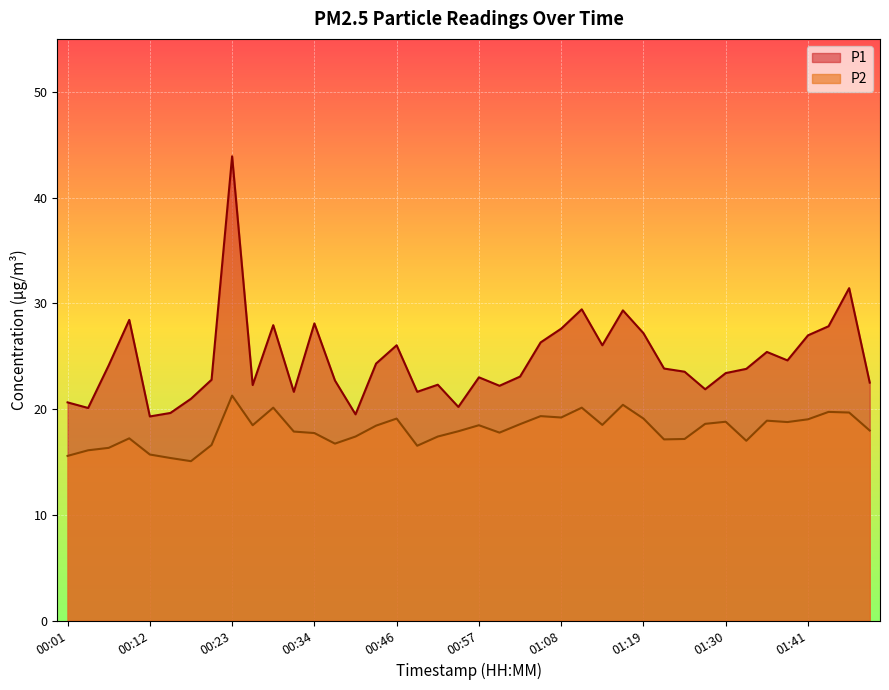

True or false: P2 and P1 cross at least once.

False